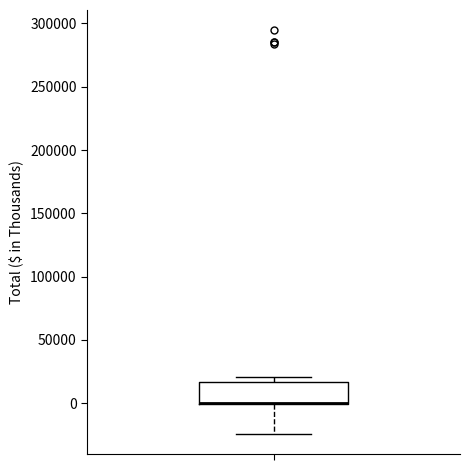

Transcribe this box plot: give where the median line is, the range the box spans, and where the two whiskers end, as read against the y-axis. The values are not printed on the chart, so give them approximately, as read against the axis.

median 0 (drawn on the box's lower edge), box 0 to 15000, whiskers -25000 to 20000